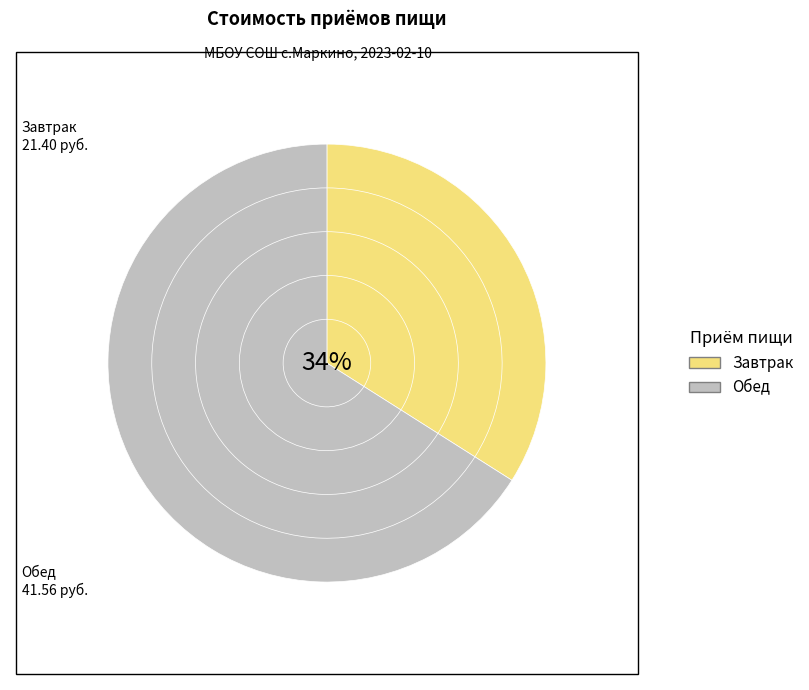

How many slices are in this pie chart?

2